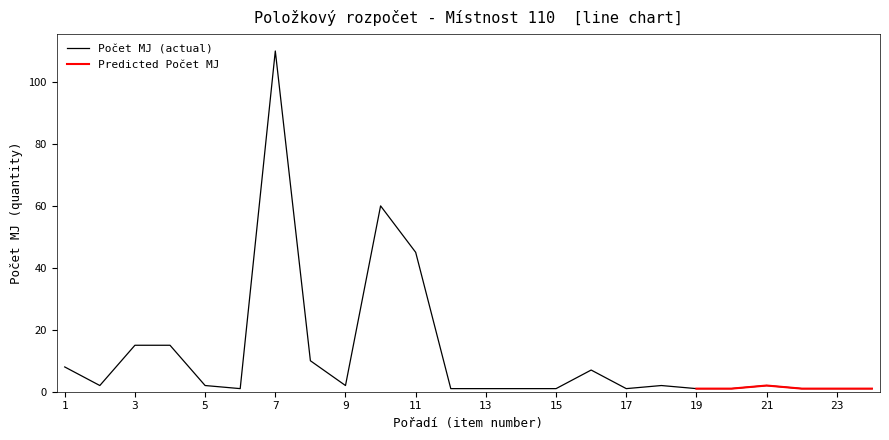

What is the sum of all values?

291